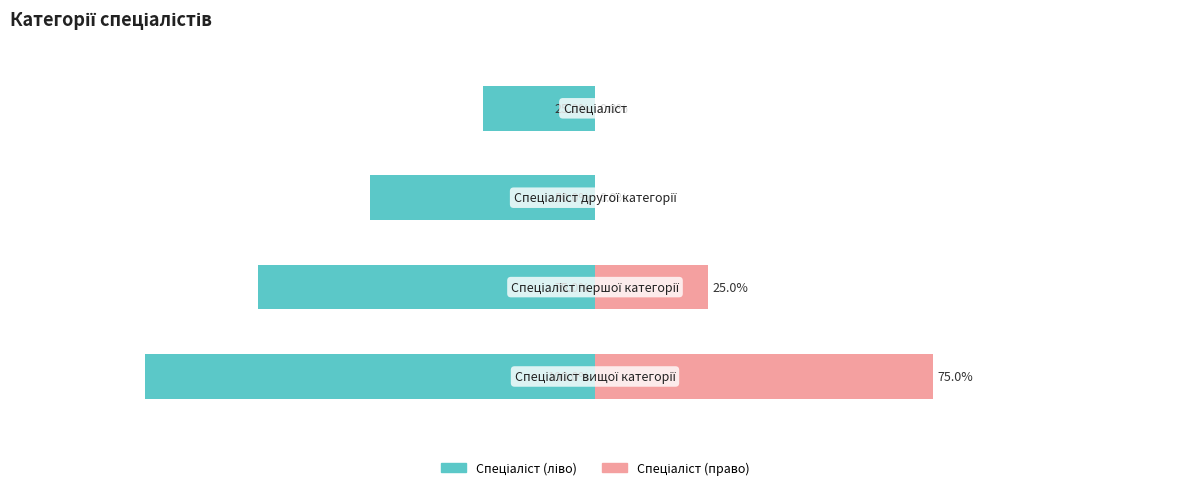

Where is Ідентифікатор (ліво) nearest to the value -62?

1